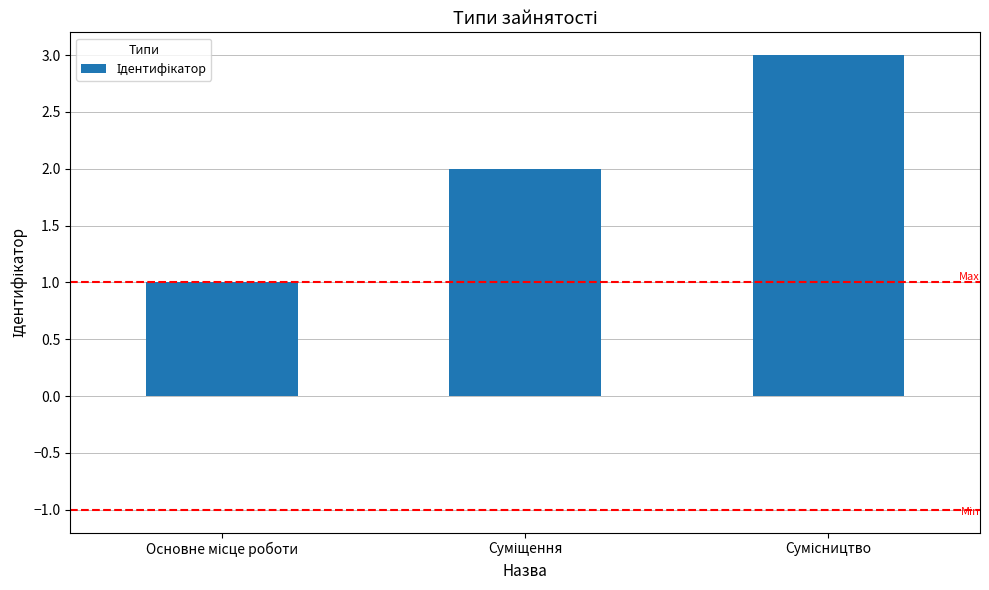

What is the greatest value displayed?

3